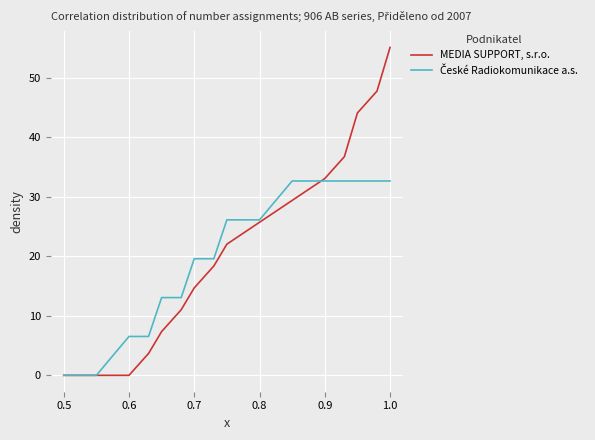

What is the highest value of the MEDIA SUPPORT, s.r.o. series?

55.1